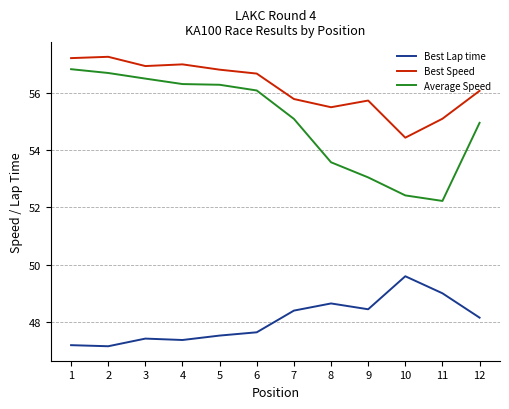

What is the difference between the maximum and minimum values in the Average Speed series?

4.6